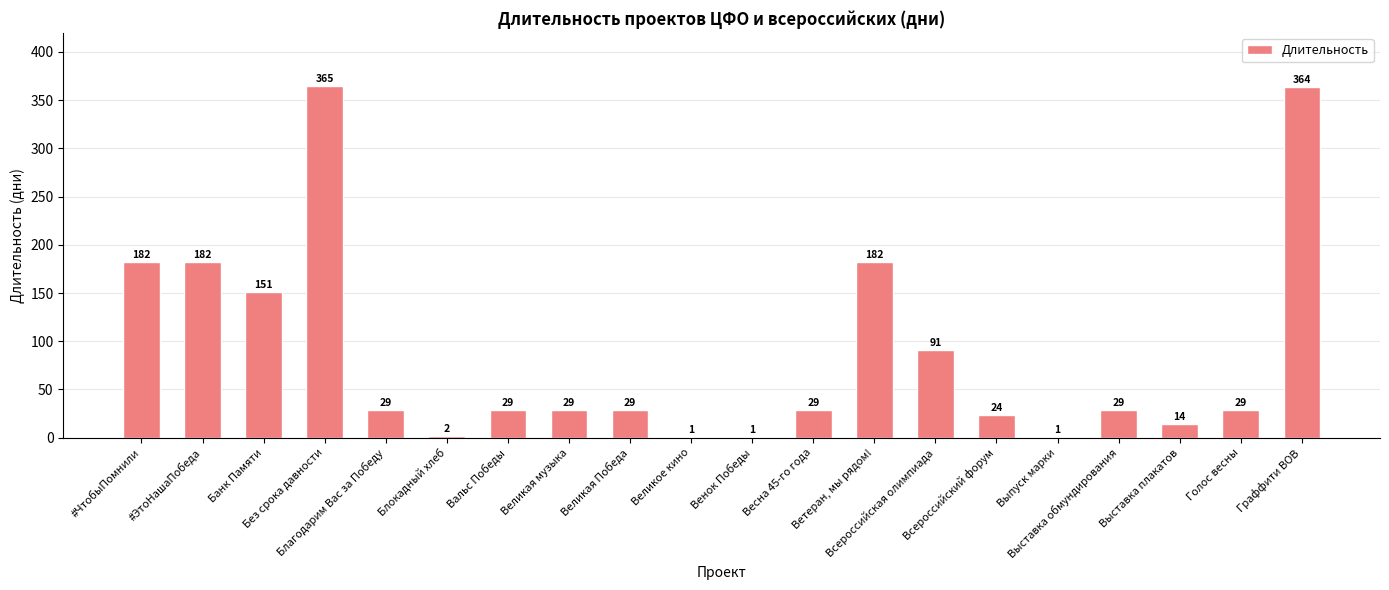

Approximately how many times larger is the value at Всероссийская олимпиада compared to Благодарим Вас за Победу?

3.1